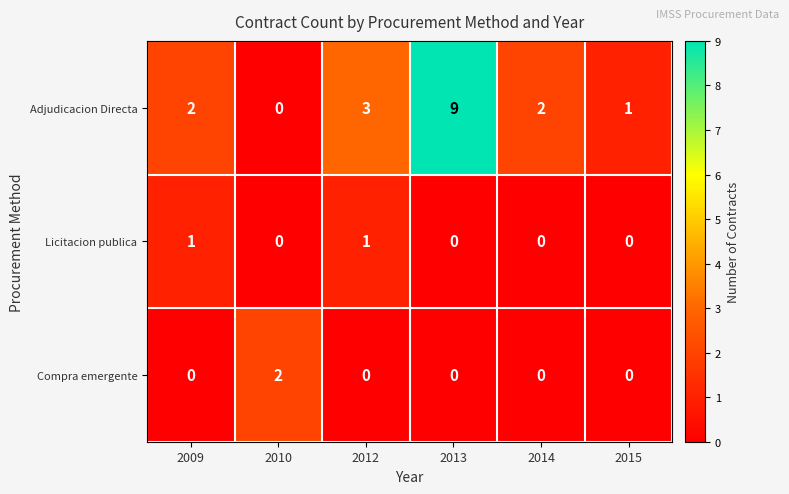

Is the value of Licitacion publica at 2009 greater than the value of Compra emergente at 2009?

Yes